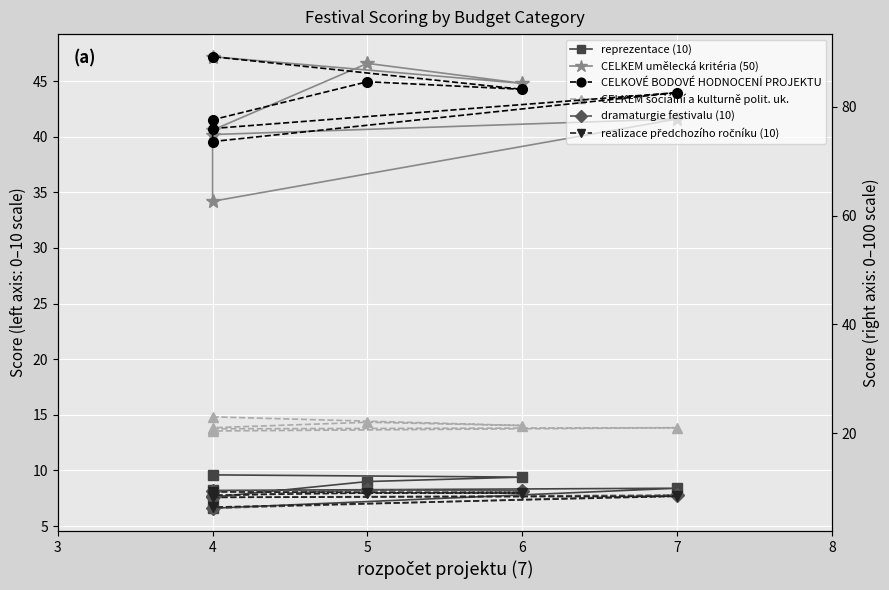

True or false: realizace předchozího ročníku (10) and CELKEM sociální a kulturně polit. uk. intersect in this chart.

False